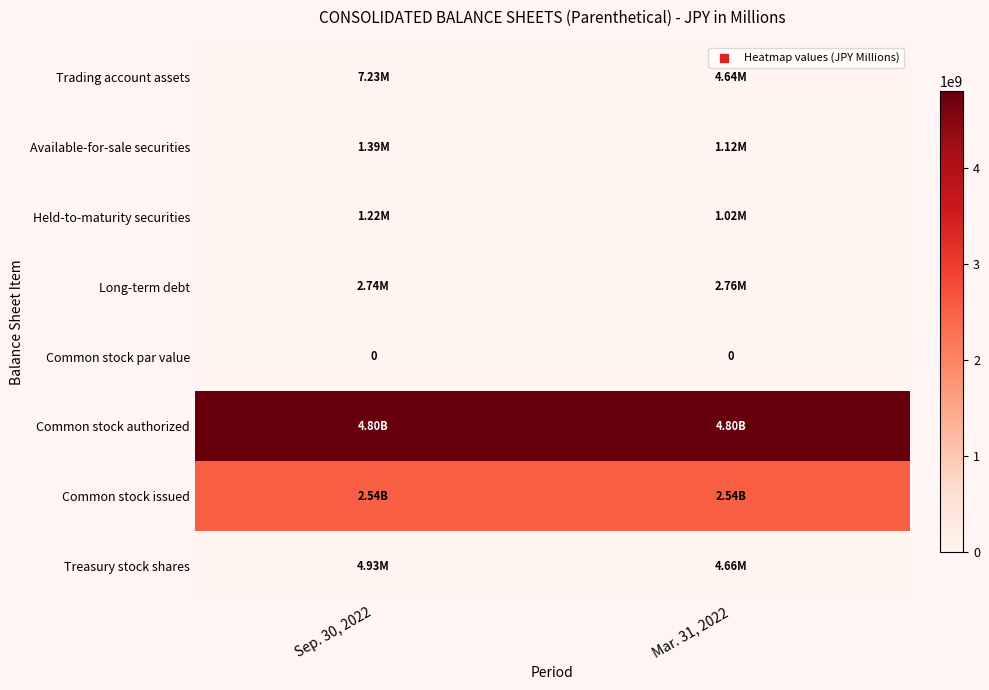

What is the spread (max minus min) of values at Mar. 31, 2022?

4800000000